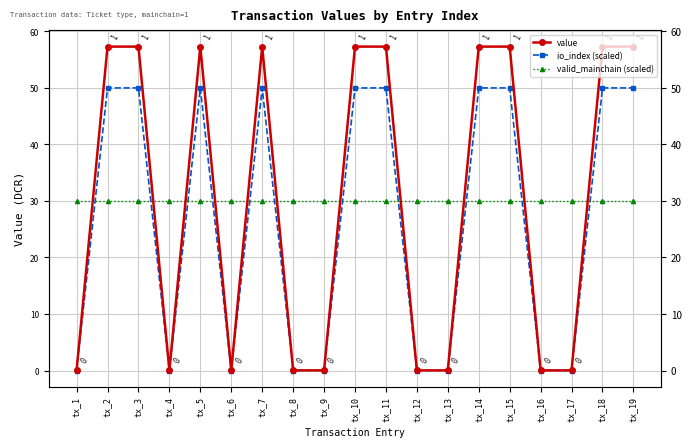

Reading right to left, list all the values displayed in this chart.

value: tx_19=57.3	tx_18=57.3	tx_17=0.0	tx_16=0.0	tx_15=57.3	tx_14=57.3	tx_13=0.0	tx_12=0.0	tx_11=57.3	tx_10=57.3	tx_9=0.0	tx_8=0.0	tx_7=57.3	tx_6=0.0	tx_5=57.3	tx_4=0.0	tx_3=57.3	tx_2=57.3	tx_1=0.0
io_index (scaled): tx_19=50.0	tx_18=50.0	tx_17=0.0	tx_16=0.0	tx_15=50.0	tx_14=50.0	tx_13=0.0	tx_12=0.0	tx_11=50.0	tx_10=50.0	tx_9=0.0	tx_8=0.0	tx_7=50.0	tx_6=0.0	tx_5=50.0	tx_4=0.0	tx_3=50.0	tx_2=50.0	tx_1=0.0
valid_mainchain (scaled): tx_19=30.0	tx_18=30.0	tx_17=30.0	tx_16=30.0	tx_15=30.0	tx_14=30.0	tx_13=30.0	tx_12=30.0	tx_11=30.0	tx_10=30.0	tx_9=30.0	tx_8=30.0	tx_7=30.0	tx_6=30.0	tx_5=30.0	tx_4=30.0	tx_3=30.0	tx_2=30.0	tx_1=30.0